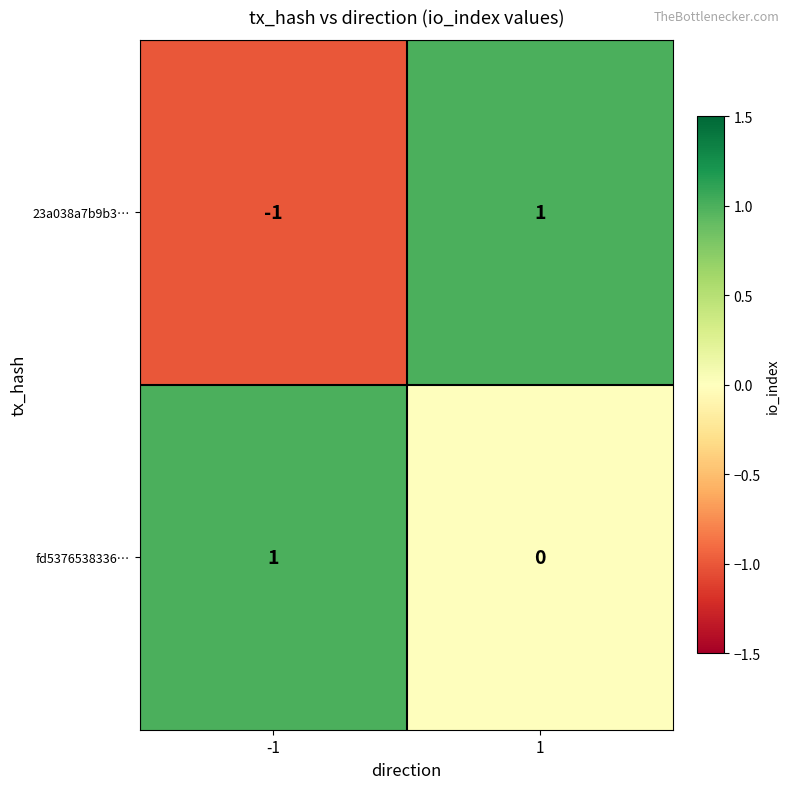

Rank the categories by 23a038a7b9b3… value from highest to lowest.

1, -1